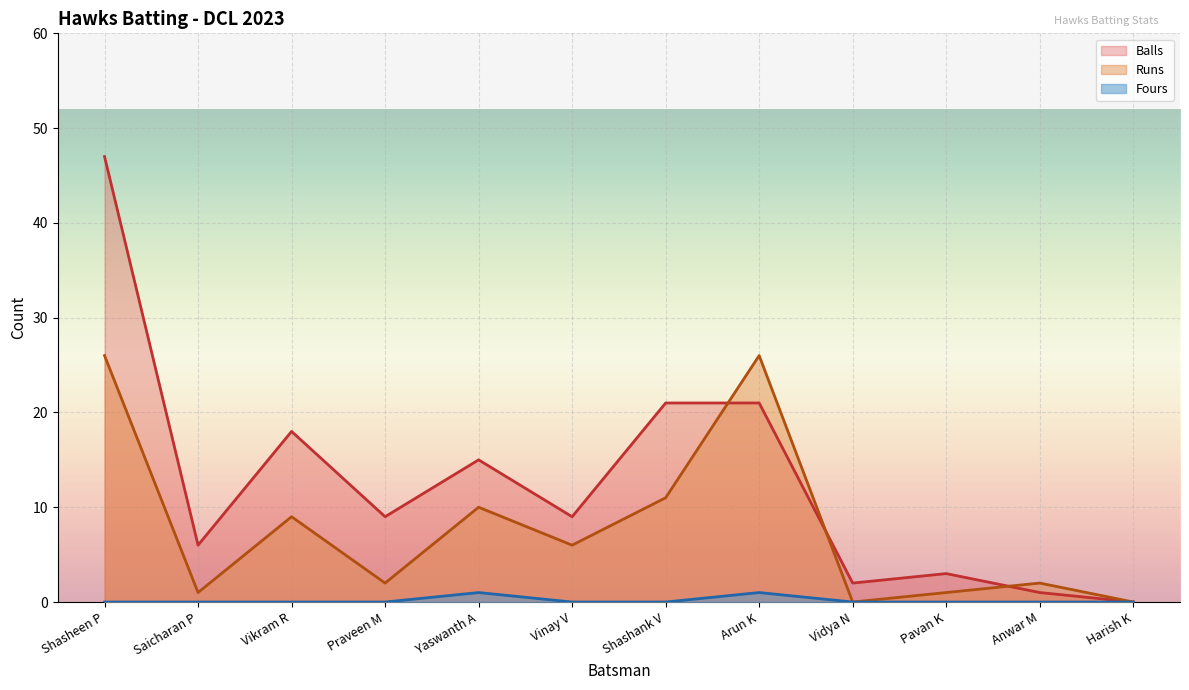

What is the label of the 6th point from the left?

Vinay V